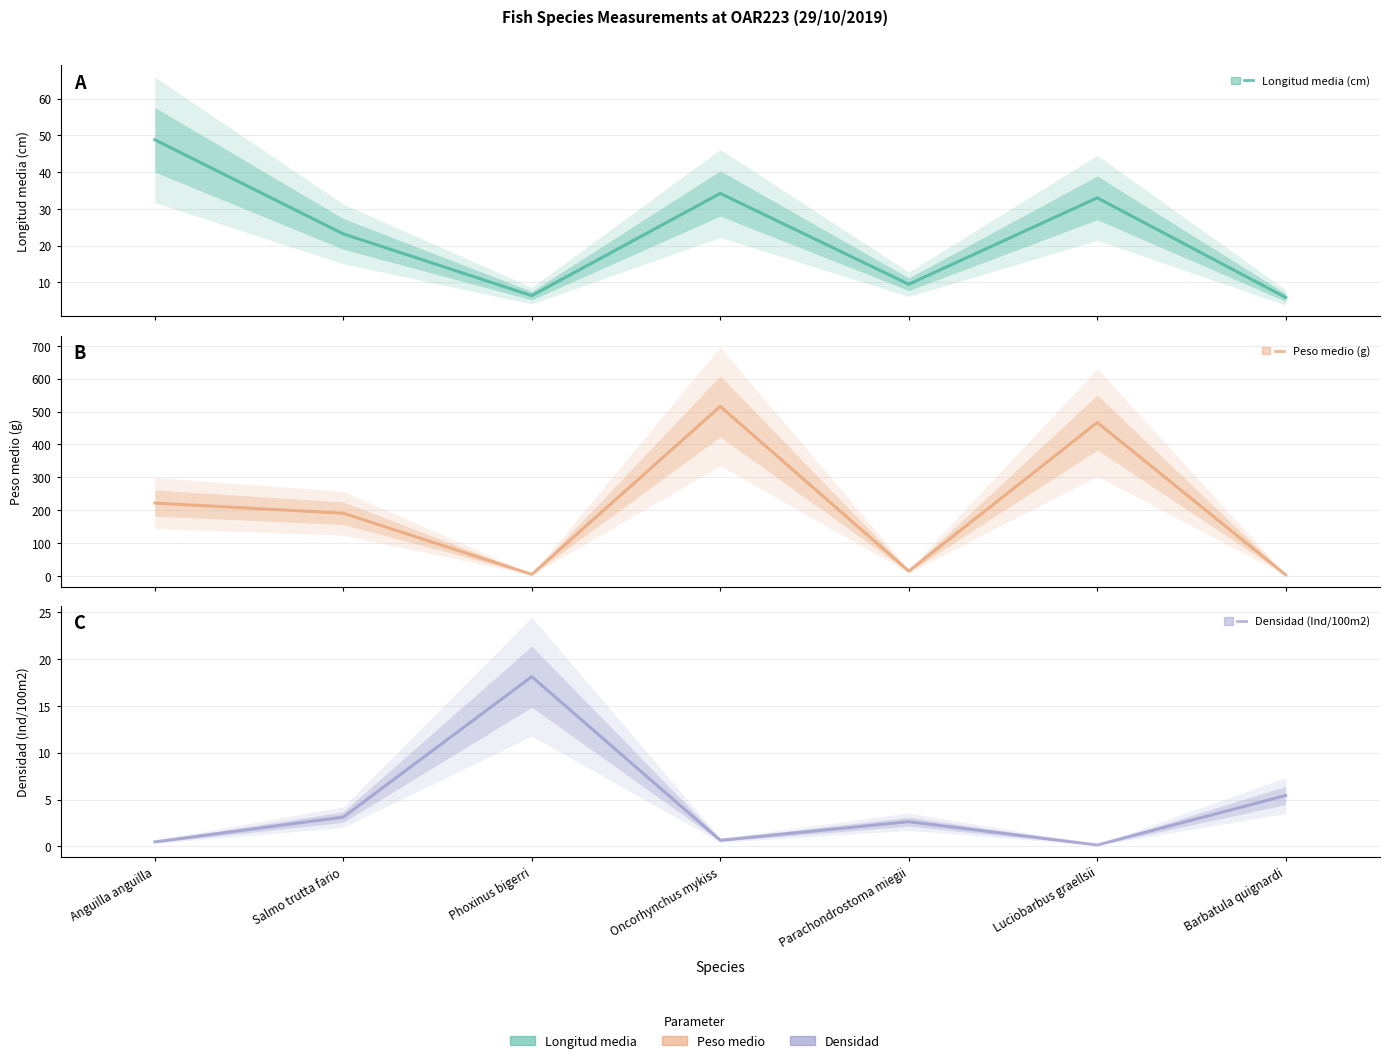

What is the label of the 2nd point from the left?

Salmo trutta fario